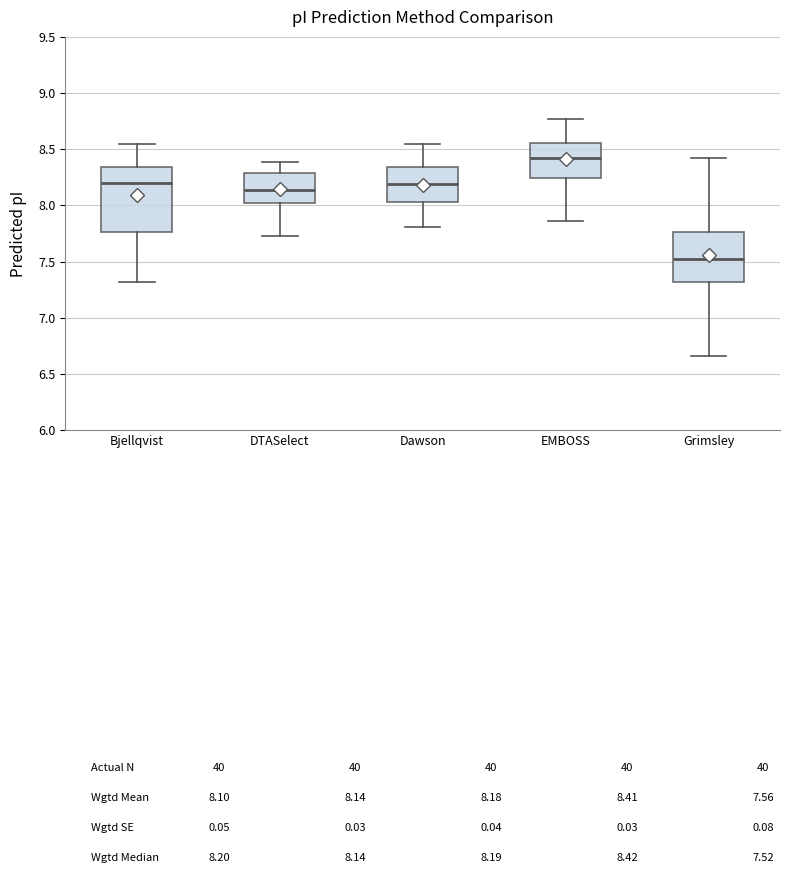

Where does the lower whisker of the box for Dawson end on the y-axis? The values are not printed on the chart, so give them approximately, as read against the axis.

7.80